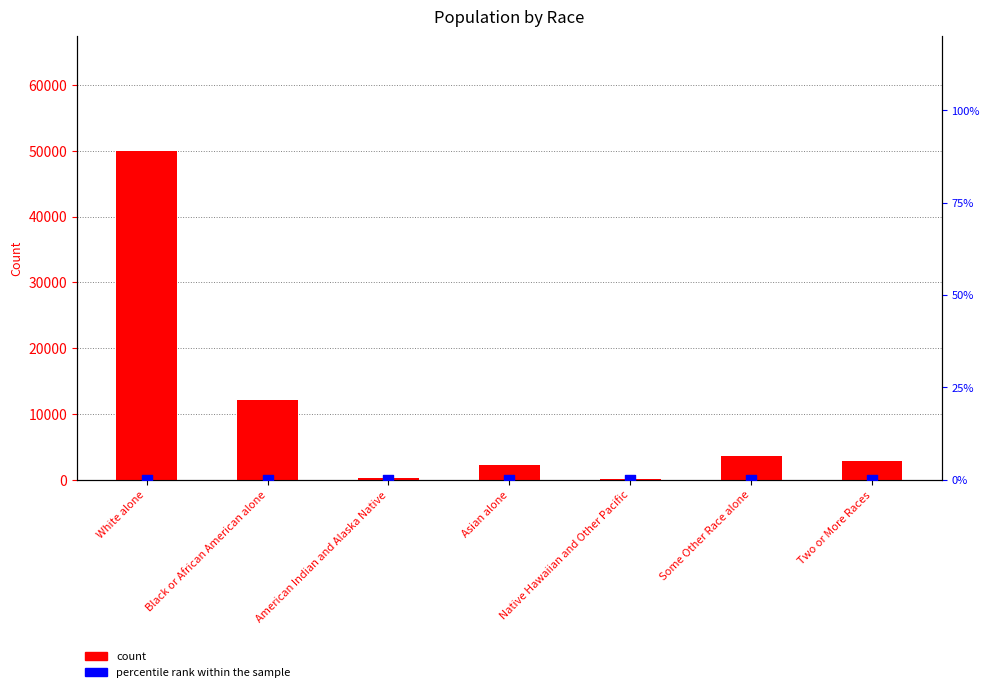

Which series has the largest Y range (max minus min)?

count